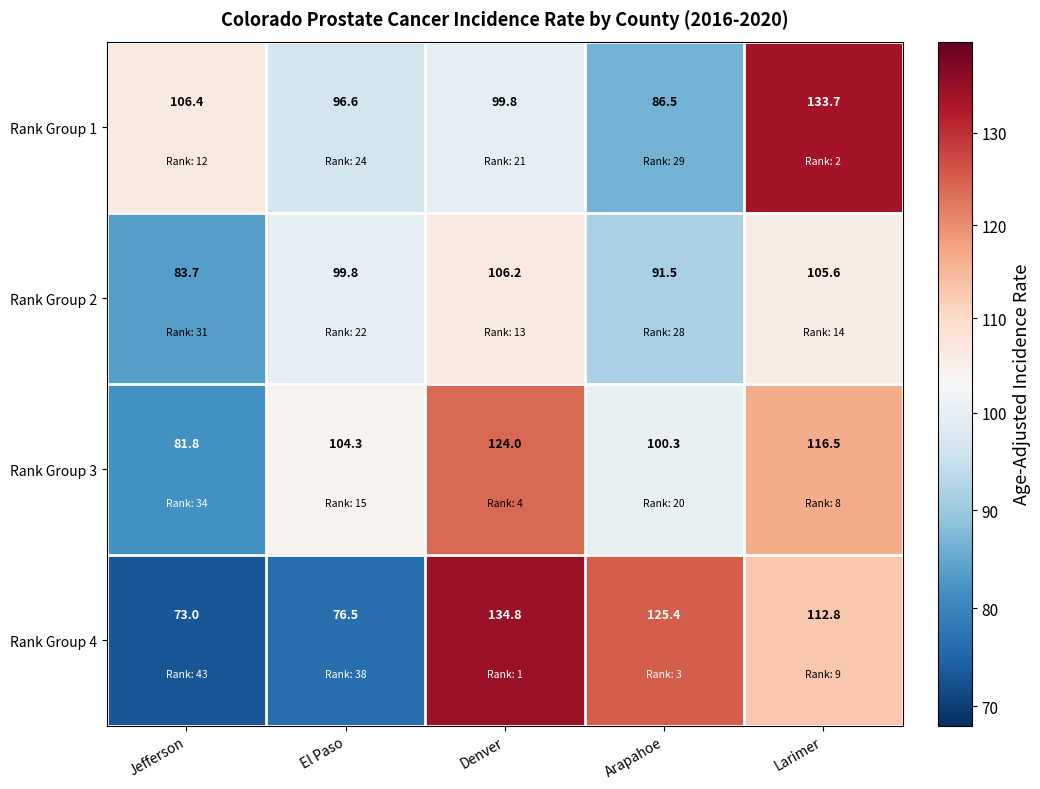

What is the sum of all Rank Group 3 values?

526.9